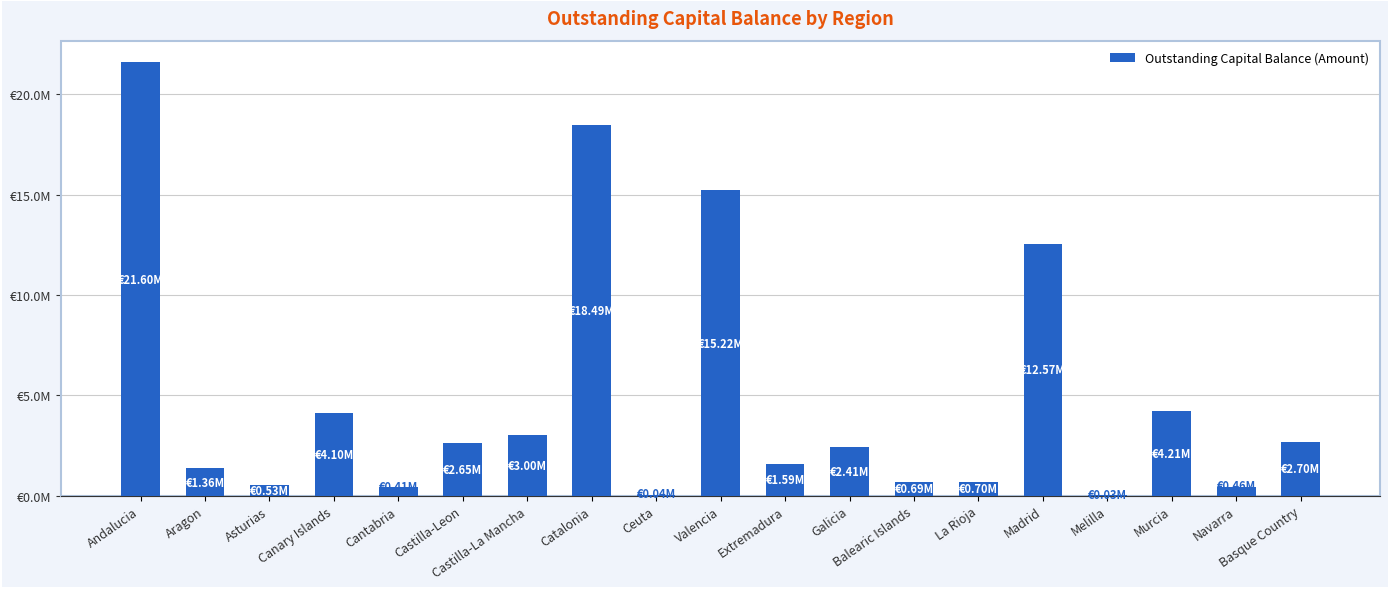

What is the value of the 9th bar from the left?

39291.7